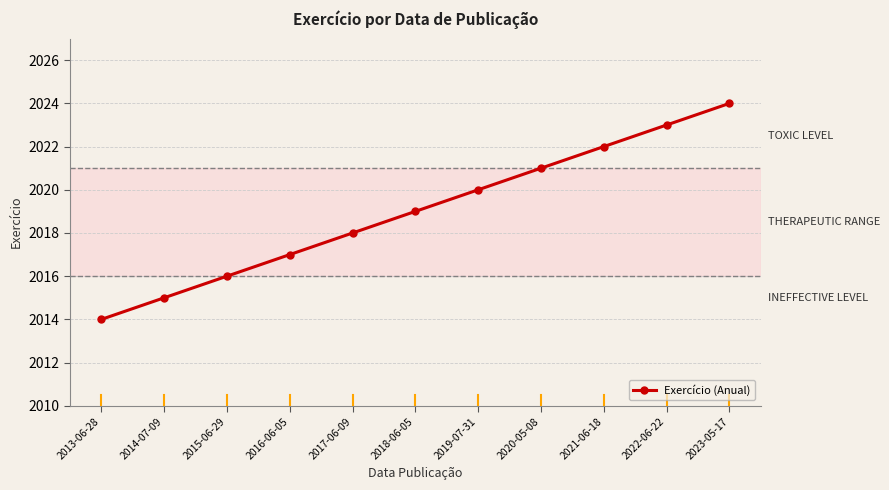

Approximately how many times larger is the value at 2018-06-05 compared to 2020-05-08?

1.0